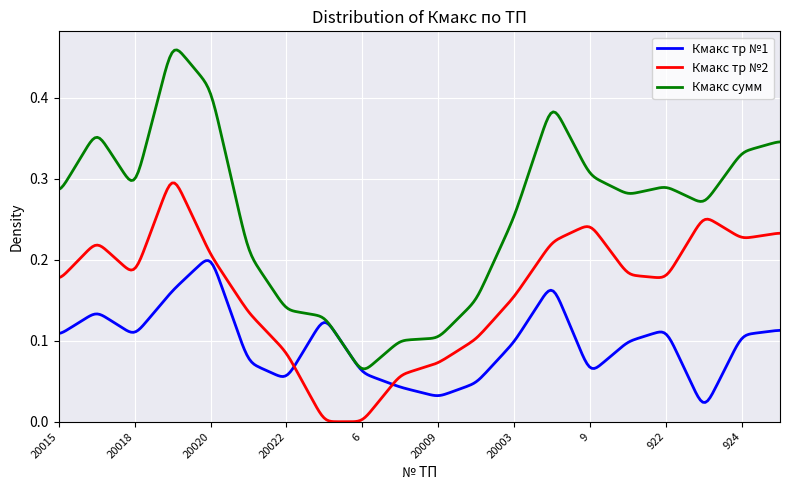

Rank the series by their maximum value, from highest to lowest.

Кмакс сумм, Кмакс тр №2, Кмакс тр №1